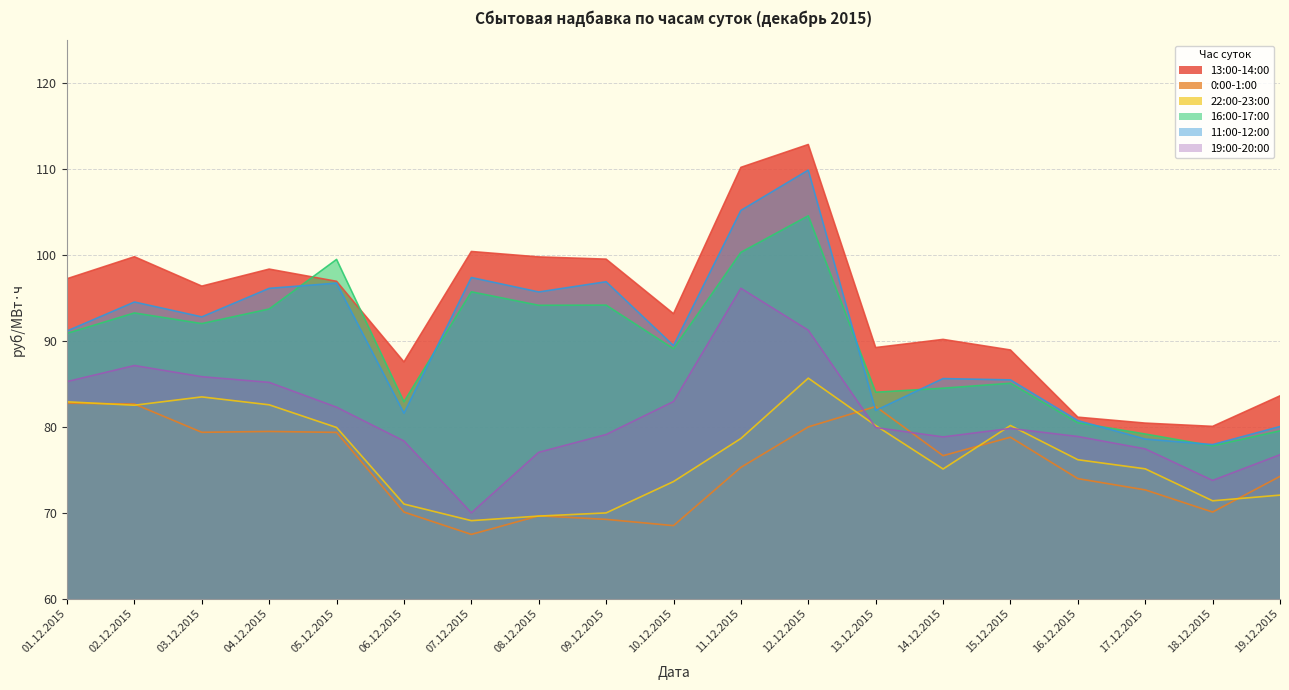

Does the chart have visible grid lines?

Yes